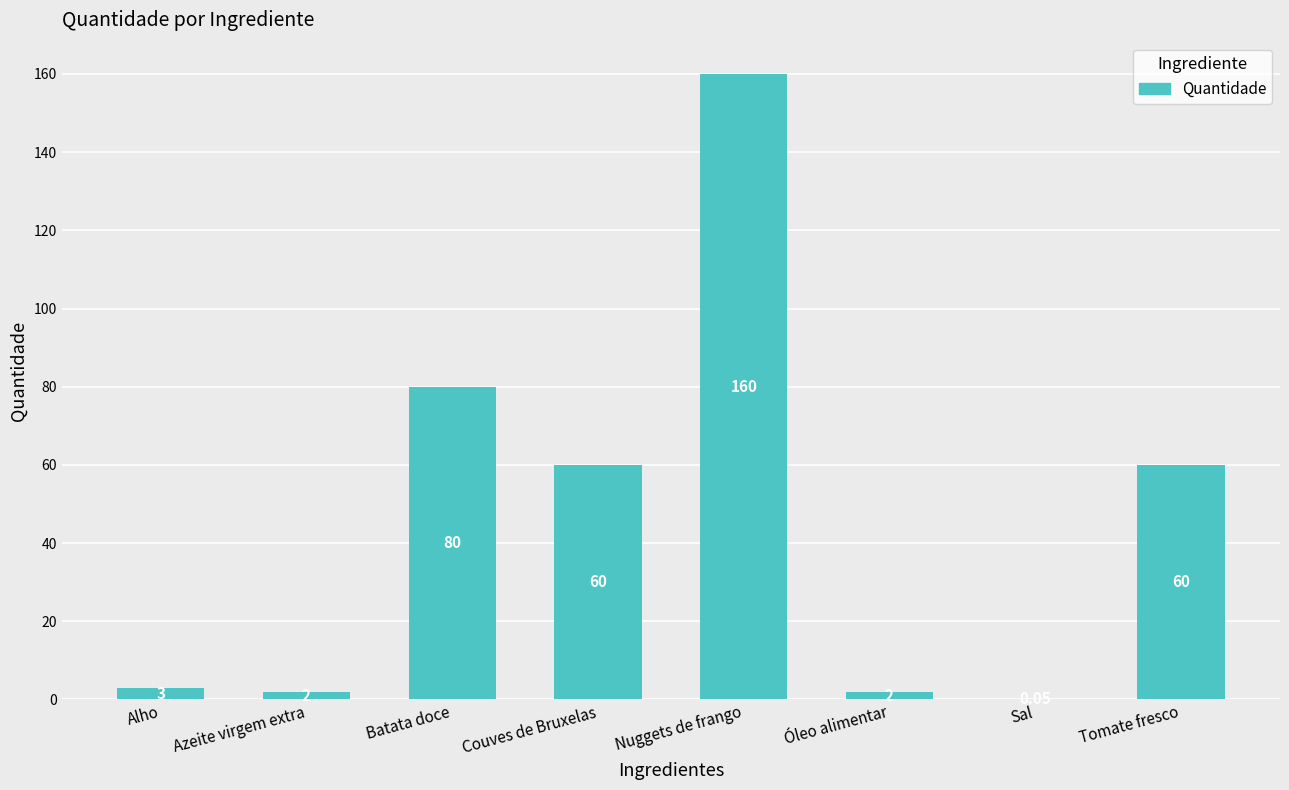

Which label corresponds to the largest value in the chart?

Nuggets de frango